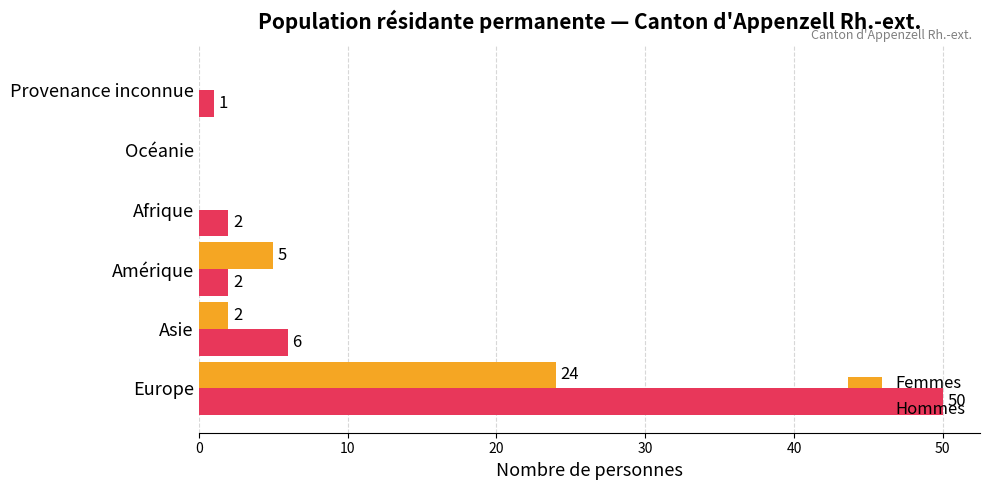

What is the total value across all series at Europe?

74